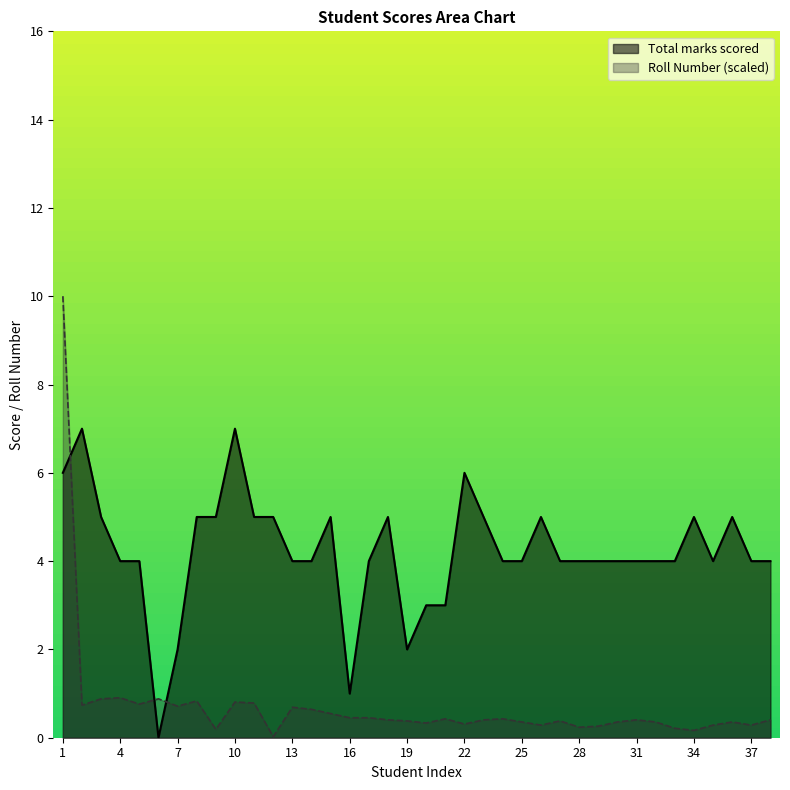

Reading left to right, what are all the values shown in this chart?

Total marks scored: 6.0	7.0	5.0	4.0	4.0	0.0	2.0	5.0	5.0	7.0	5.0	5.0	4.0	4.0	5.0	1.0	4.0	5.0	2.0	3.0	3.0	6.0	5.0	4.0	4.0	5.0	4.0	4.0	4.0	4.0	4.0	4.0	4.0	5.0	4.0	5.0	4.0	4.0
Roll Number: 10.0	0.7	0.9	0.9	0.8	0.9	0.7	0.8	0.2	0.8	0.8	0.0	0.7	0.6	0.5	0.5	0.5	0.4	0.4	0.3	0.4	0.3	0.4	0.4	0.4	0.3	0.4	0.2	0.3	0.4	0.4	0.4	0.2	0.2	0.3	0.4	0.3	0.4